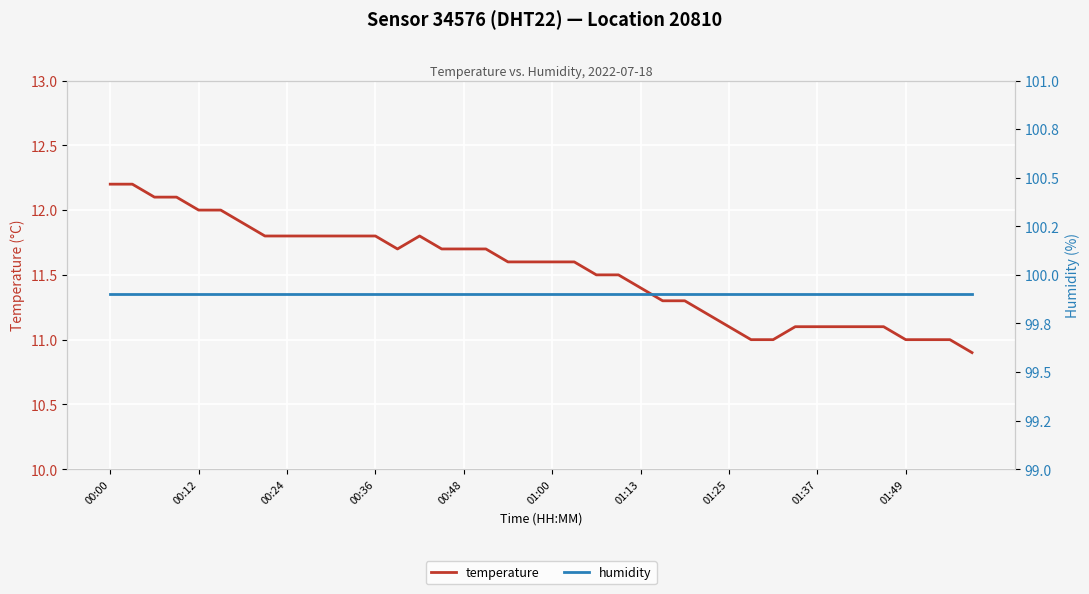

What is the smallest value displayed?

10.9